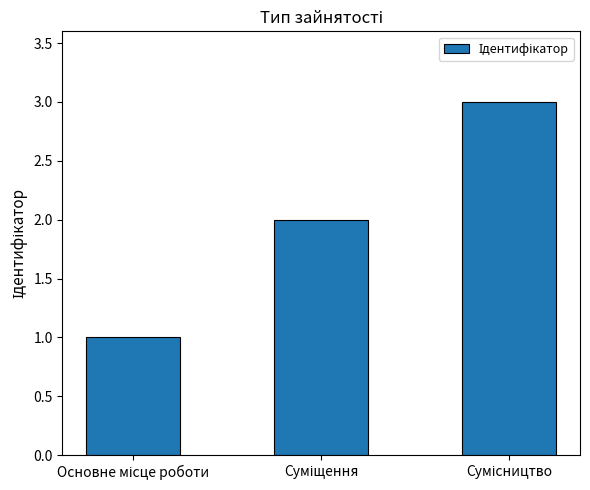

What is the value of the 3rd bar from the left?

3